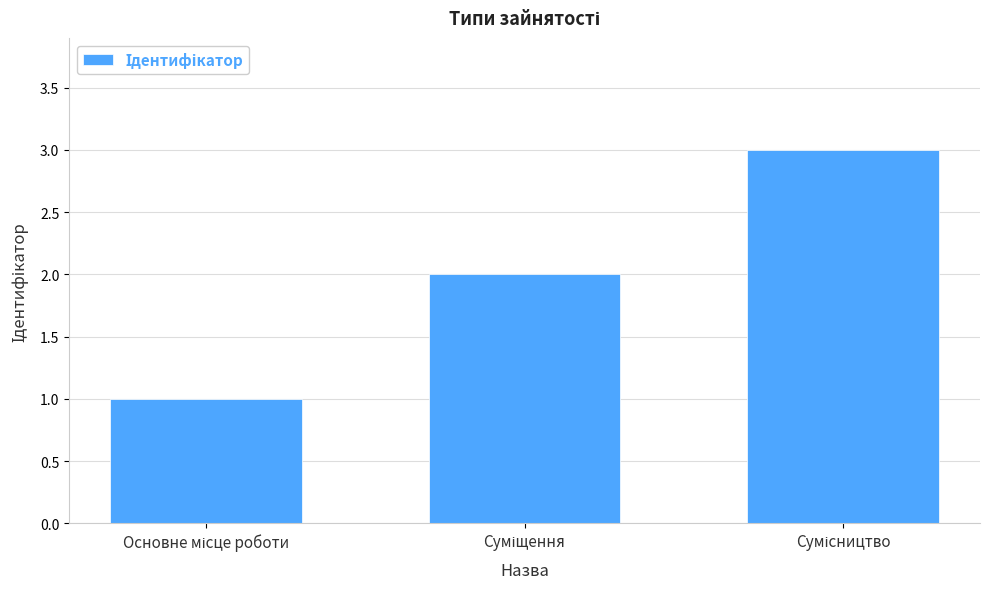

What is the sum of all values?

6